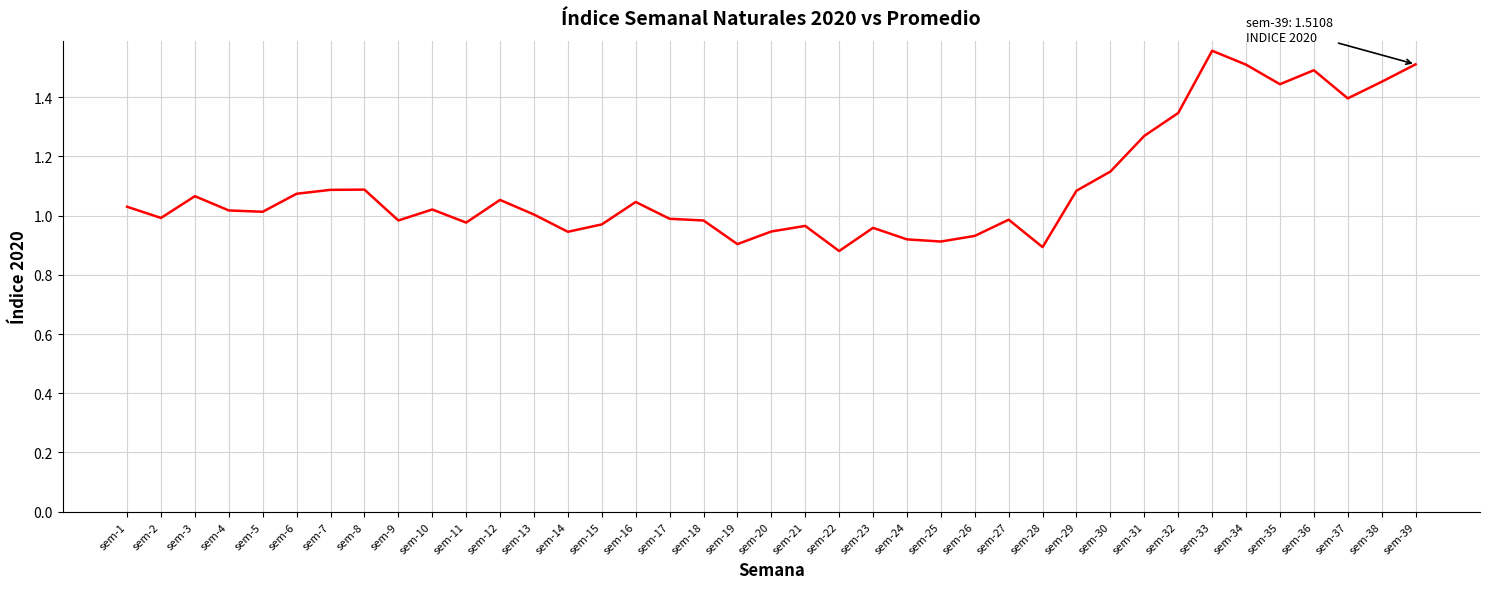

Where is the first local minimum?

sem-2